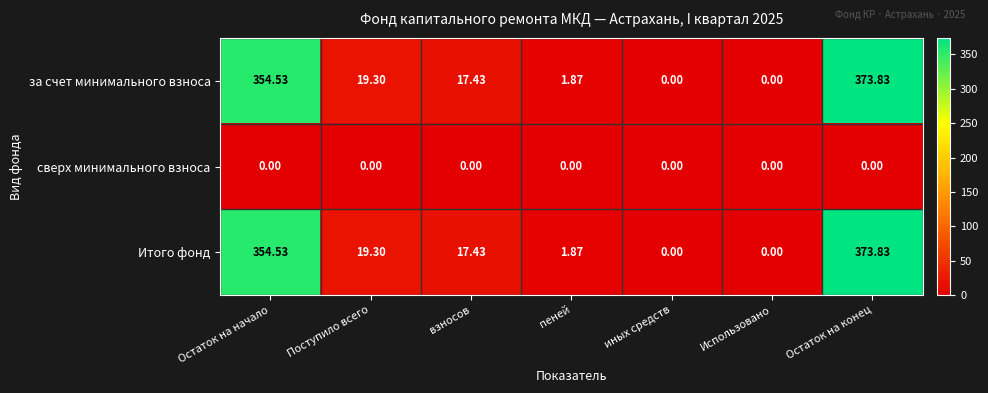

Which category has the highest value in the Итого фонд series?

Остаток на конец